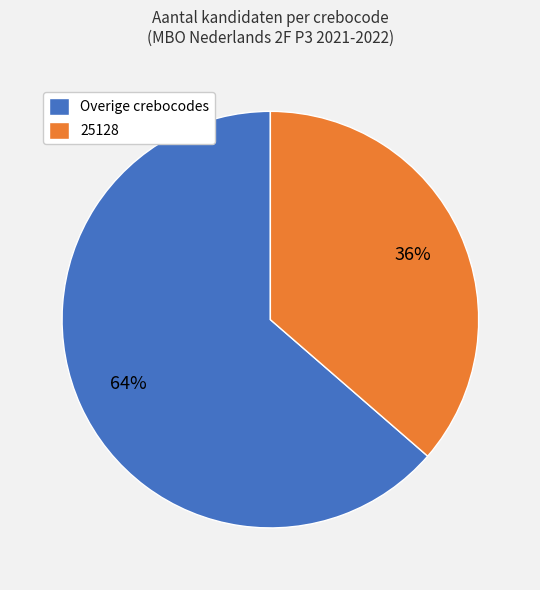

Does any single category account for the majority?

Yes